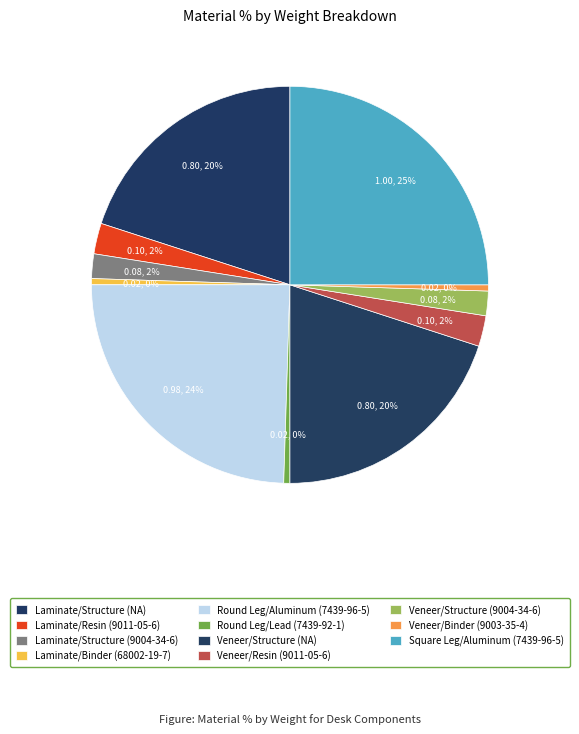

Does Veneer/Structure (NA) account for over 50% of the chart?

No